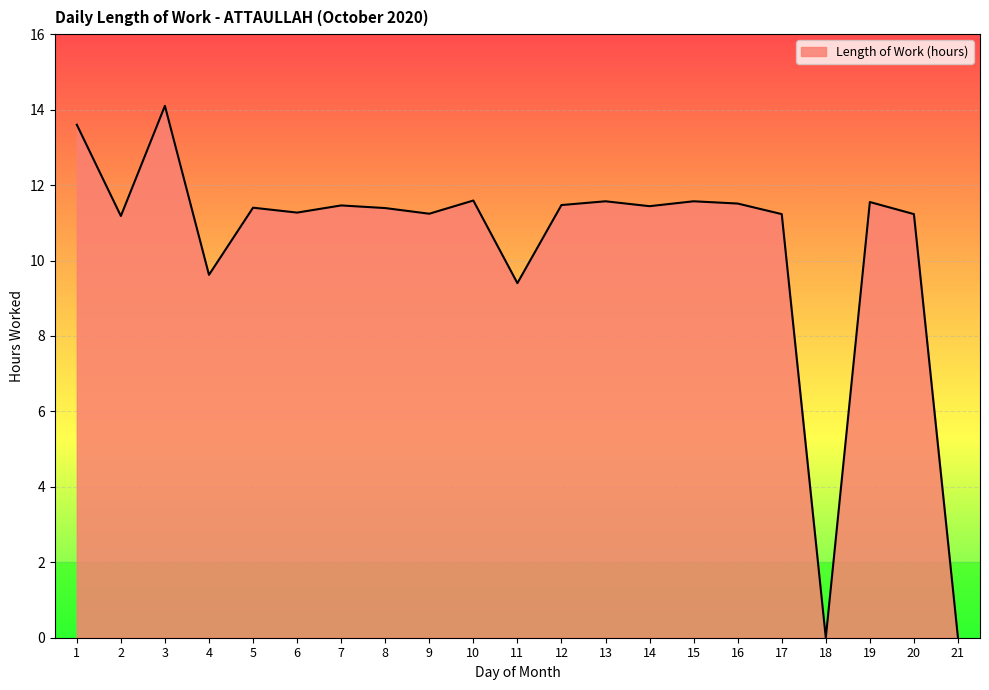

What is the difference between the maximum and minimum values?

14.1